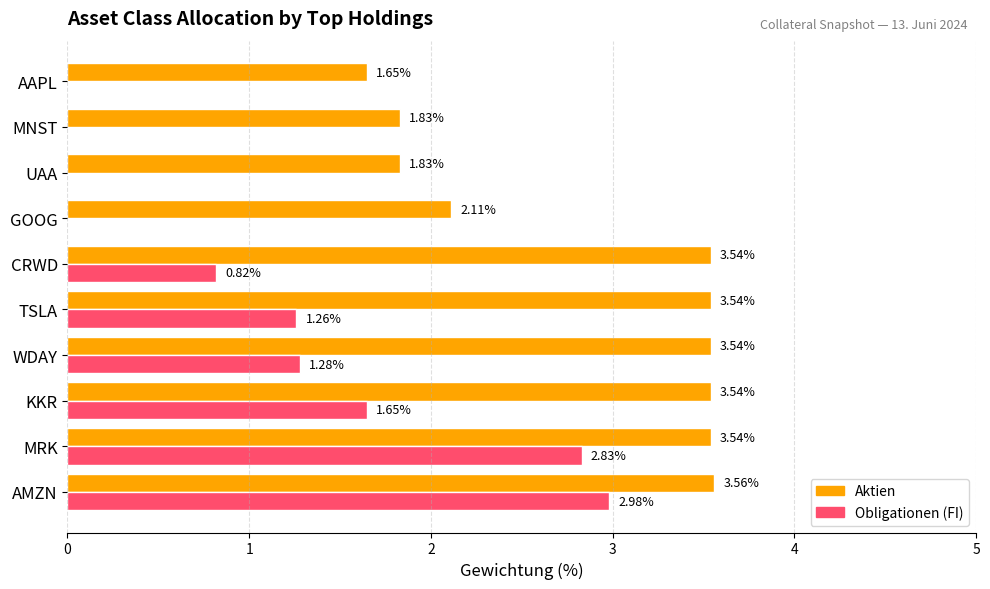

What is the average value of the Obligationen (FI) series?

1.1